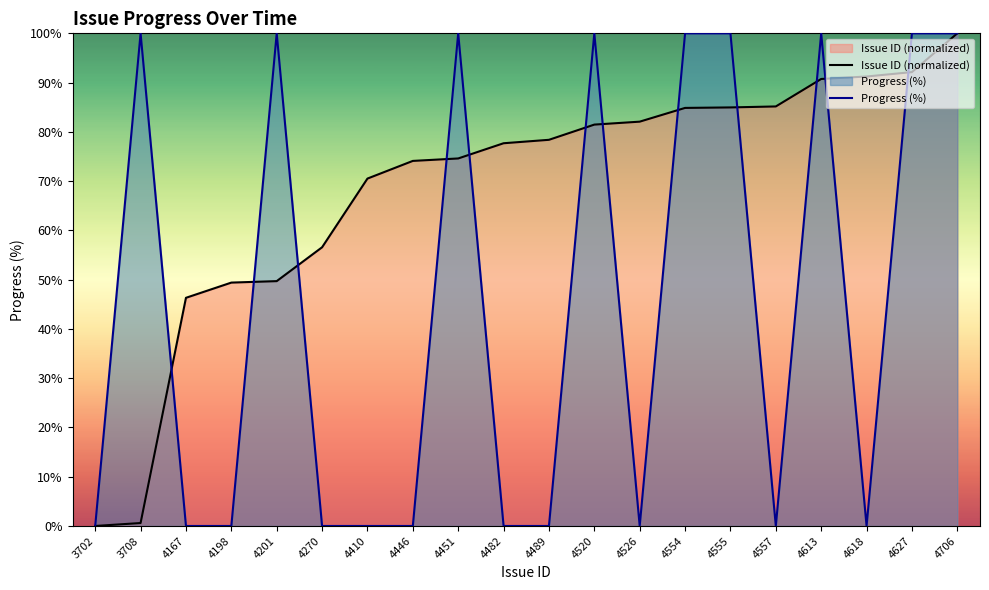

List the series in order of their overall mean, highest first.

Issue ID (normalized), Progress (%)